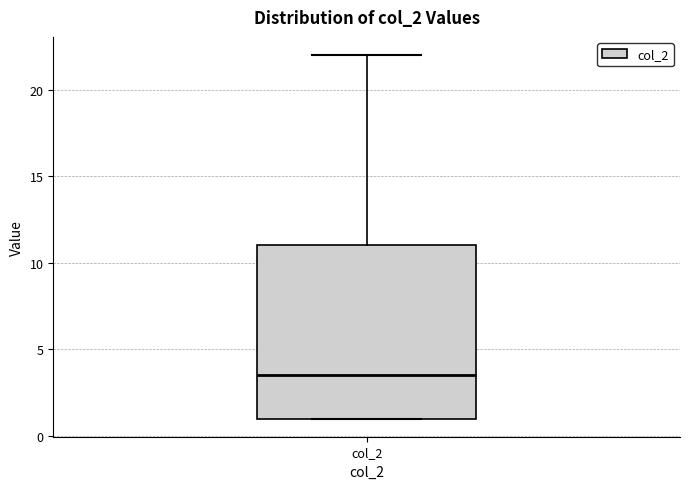

Transcribe this box plot: give where the median line is, the range the box spans, and where the two whiskers end, as read against the y-axis. The values are not printed on the chart, so give them approximately, as read against the axis.

median 3.5, box 1.0 to 11.0, whiskers 1.0 to 22.0